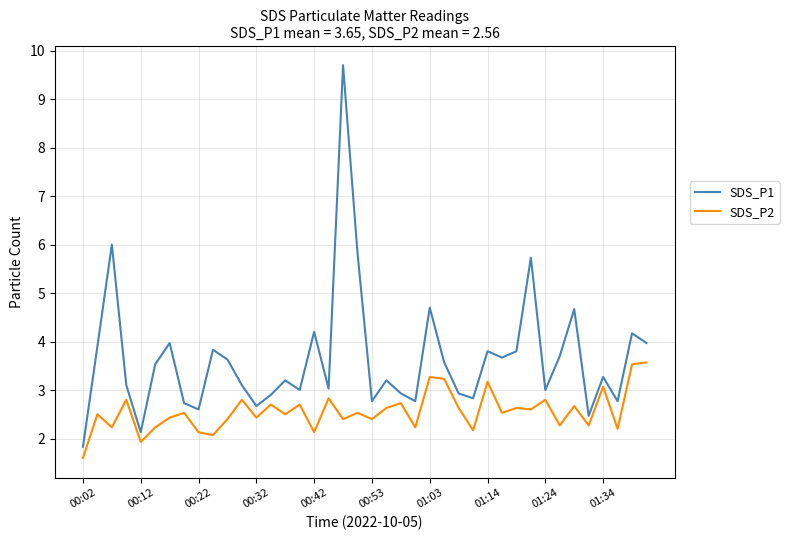

Which series has the widest spread of values?

SDS_P1